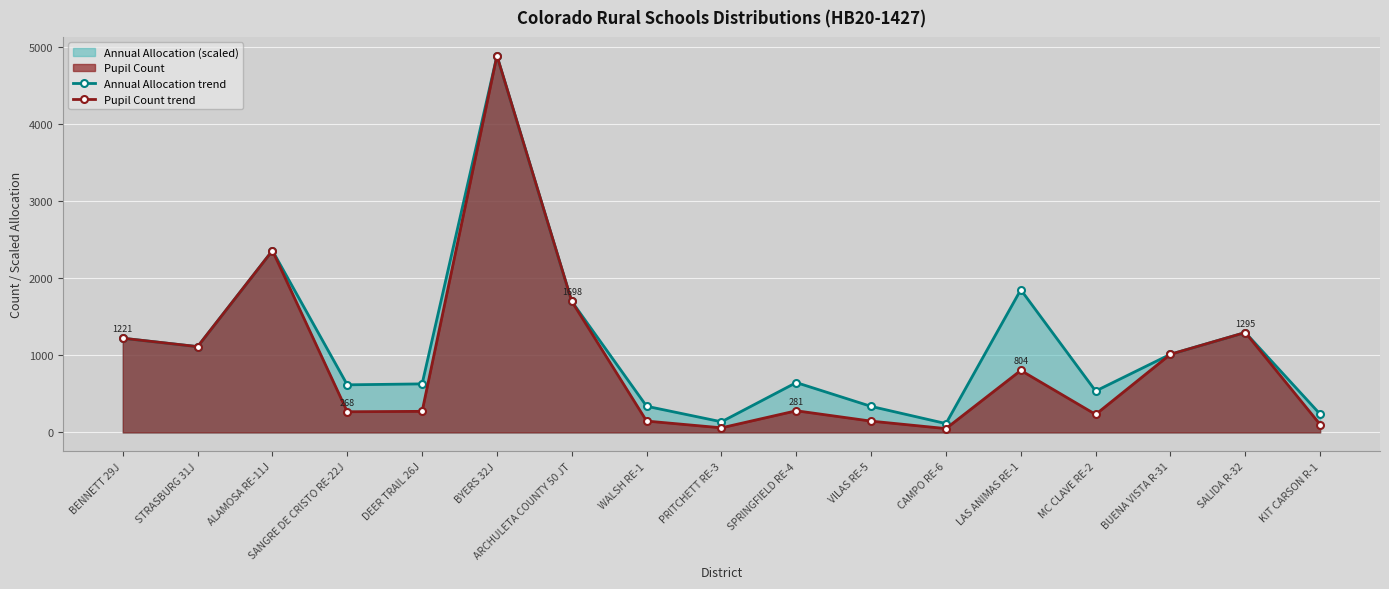

What is the lowest value of the Annual Allocation trend series?

115.0